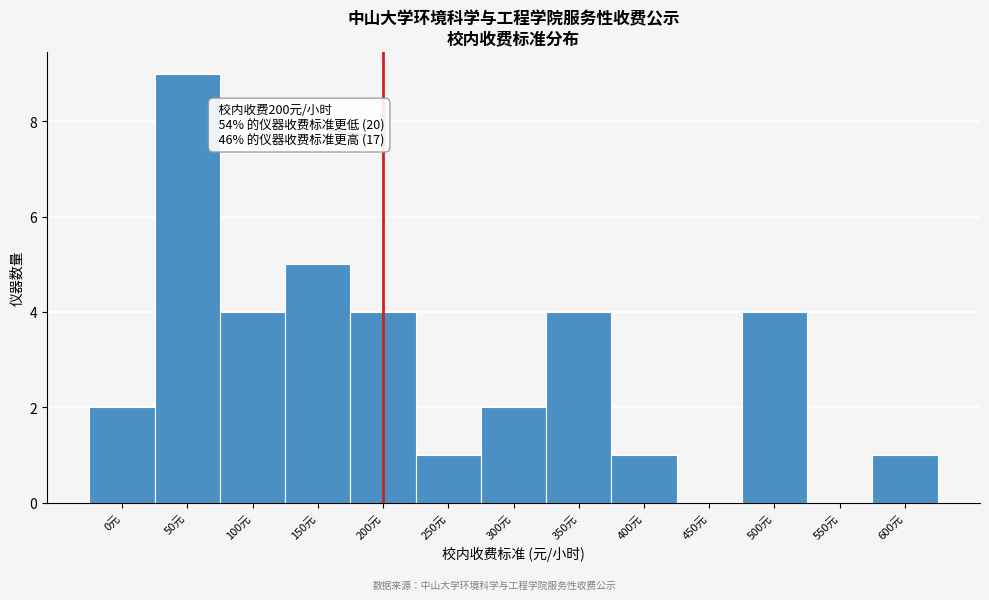

Reading left to right, what are all the values shown in this chart?

0元=2	50元=9	100元=4	150元=5	200元=4	250元=1	300元=2	350元=4	400元=1	450元=0	500元=4	550元=0	600元=1